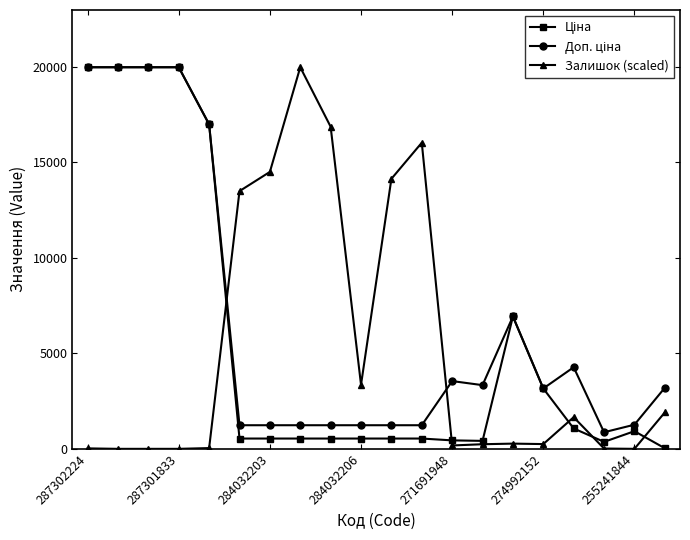

Is this an area chart (filled region under the line)?

No